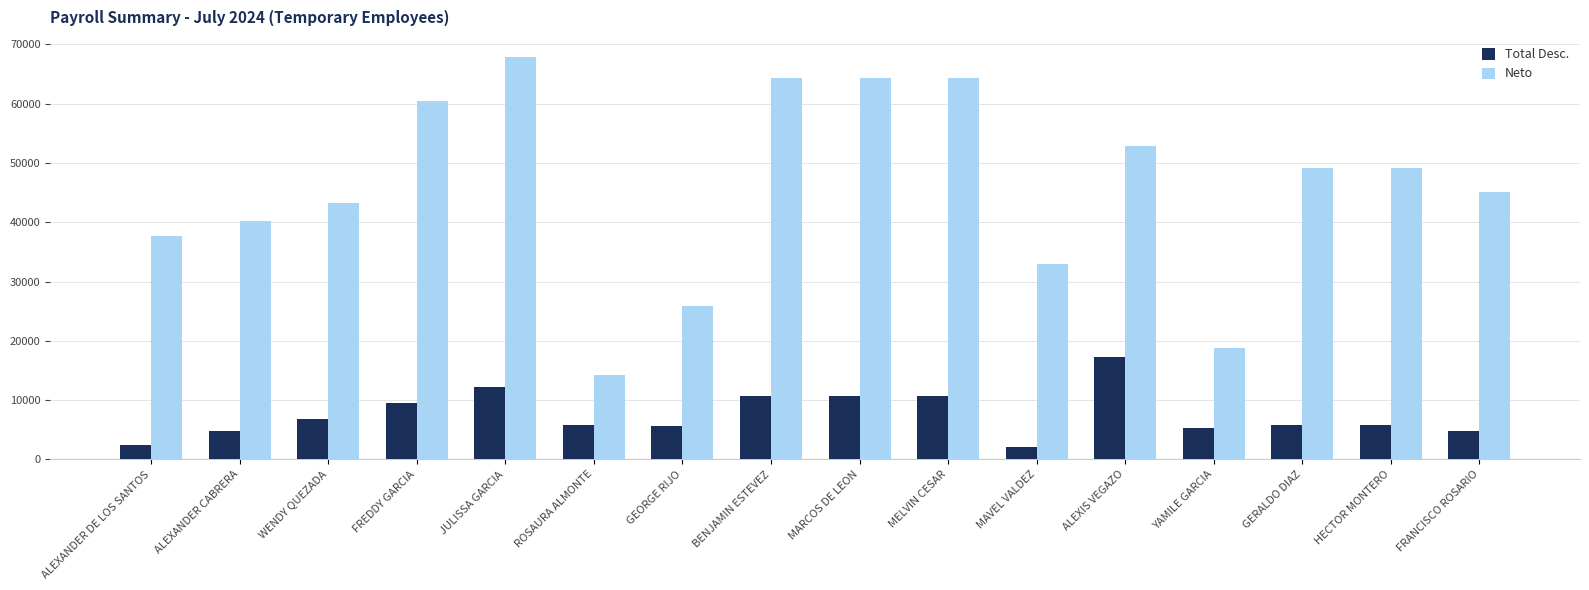

The value of Neto at FREDDY GARCIA is 91997.6. True or false?

False